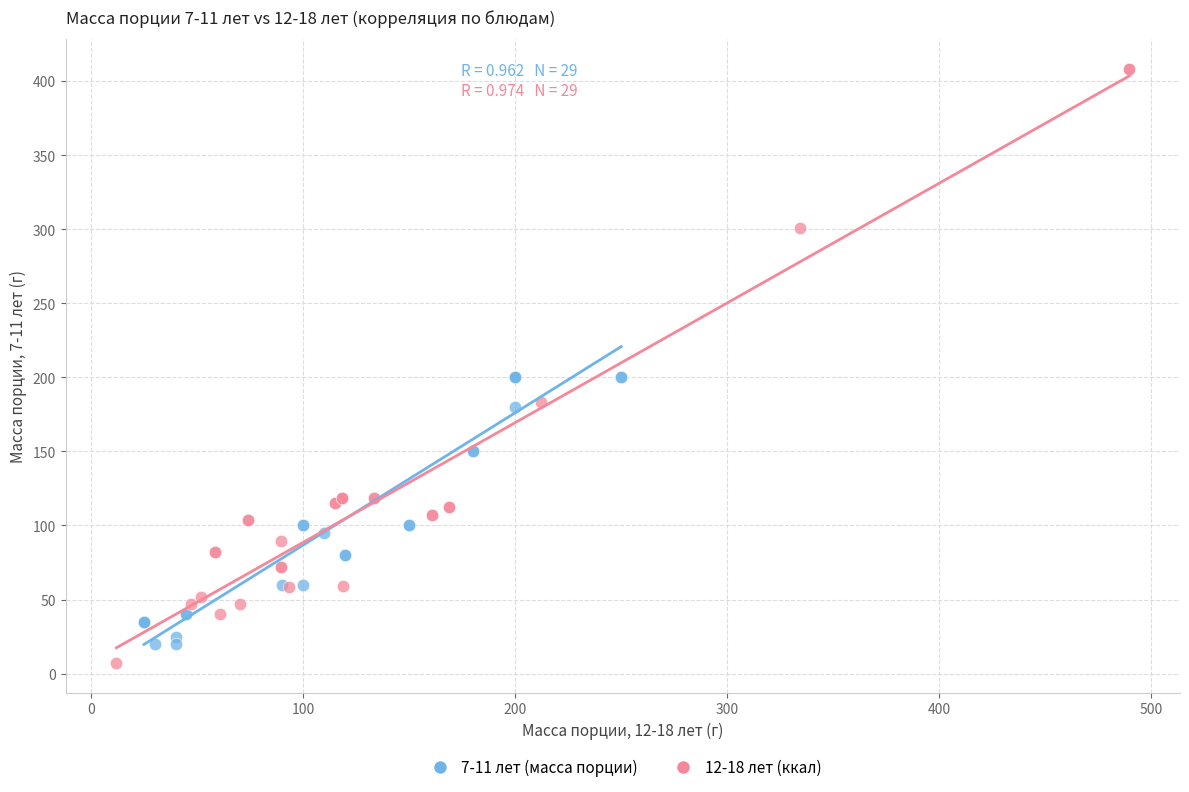

Which series contains the highest Y value?

12-18 лет (ккал)